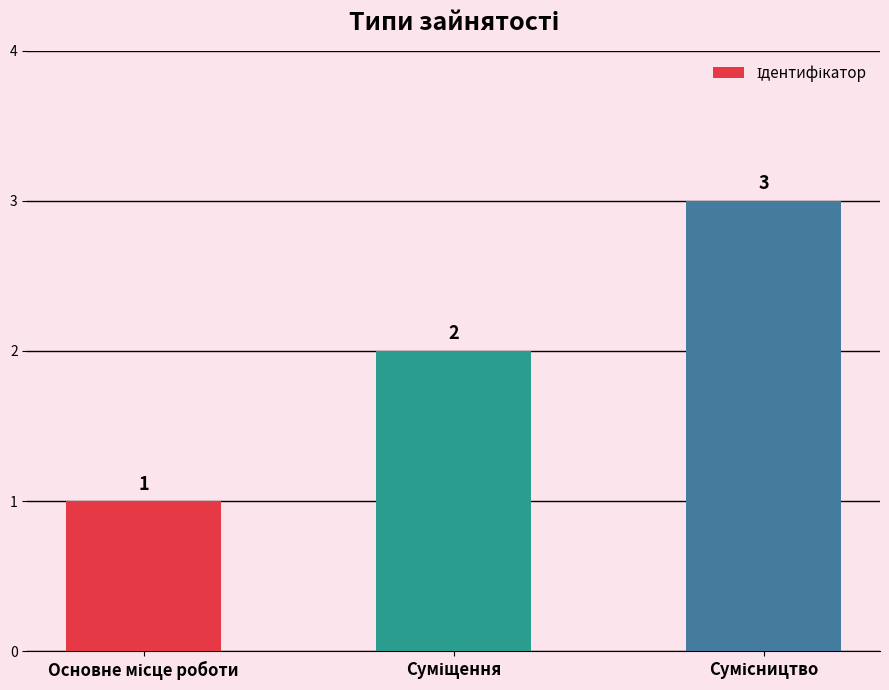

What is the maximum value shown in the chart?

3